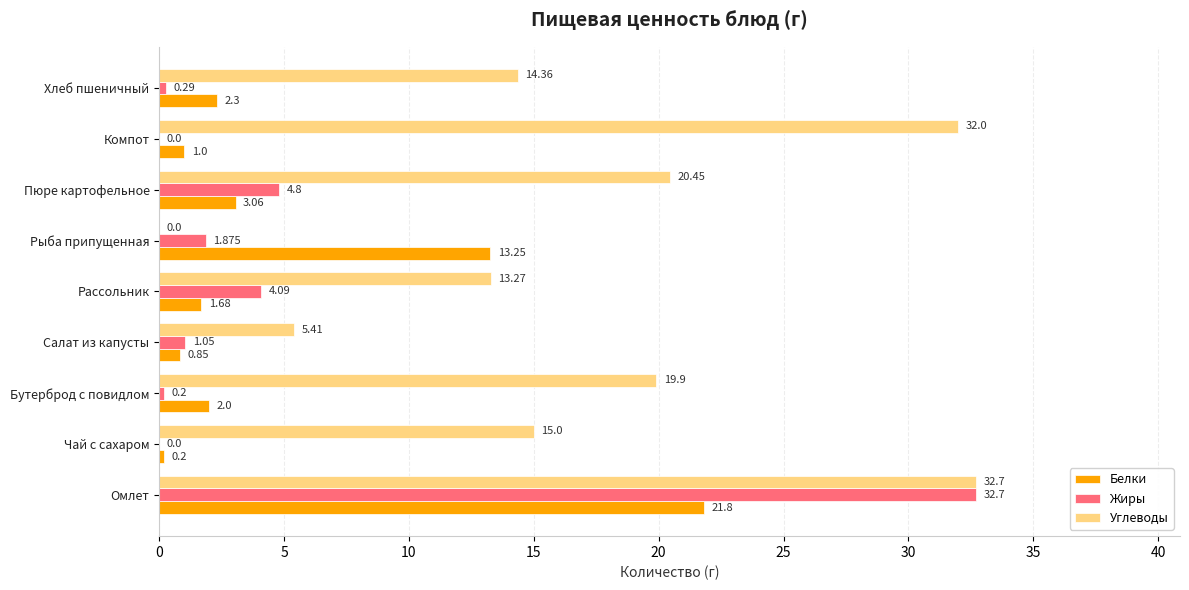

At which category does the chart reach its peak across all series?

Омлет